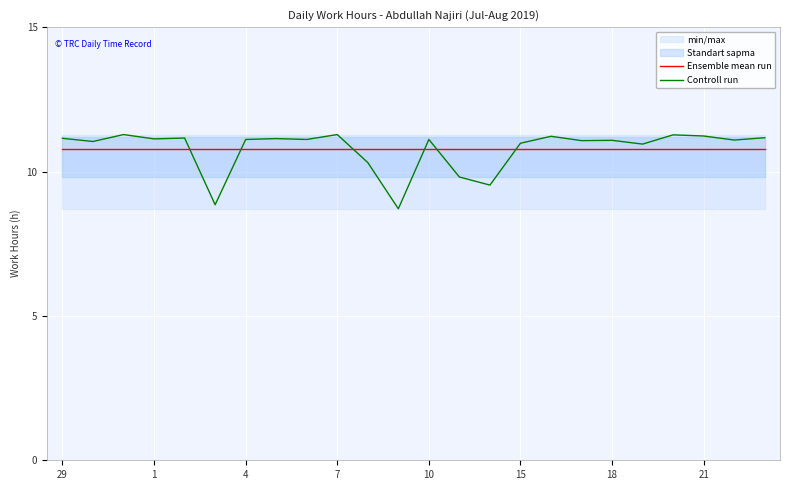

Is it true that Ensemble mean run equals 18.3 at 21?

False